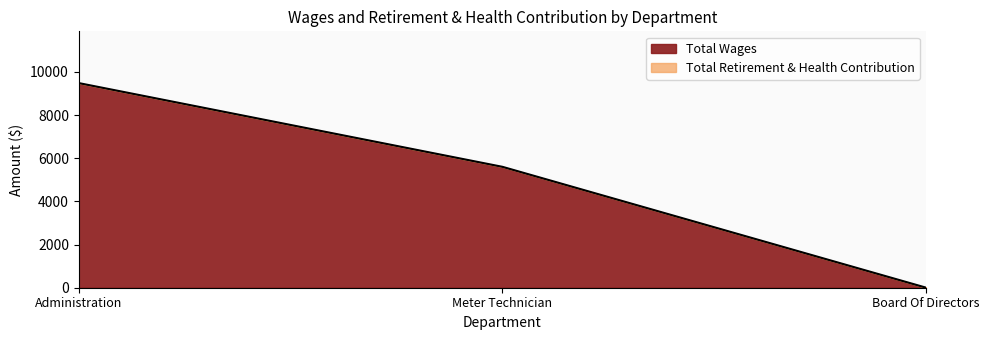

What is the difference between the maximum and minimum values?

9480